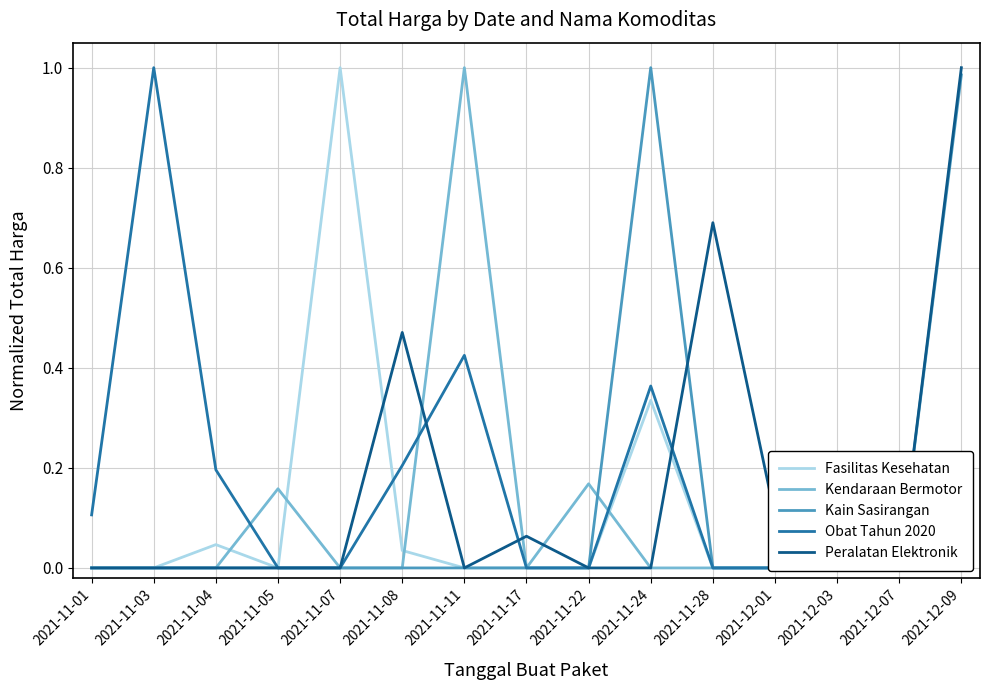

How many interior local peaks does the Kain Sasirangan series have?

1